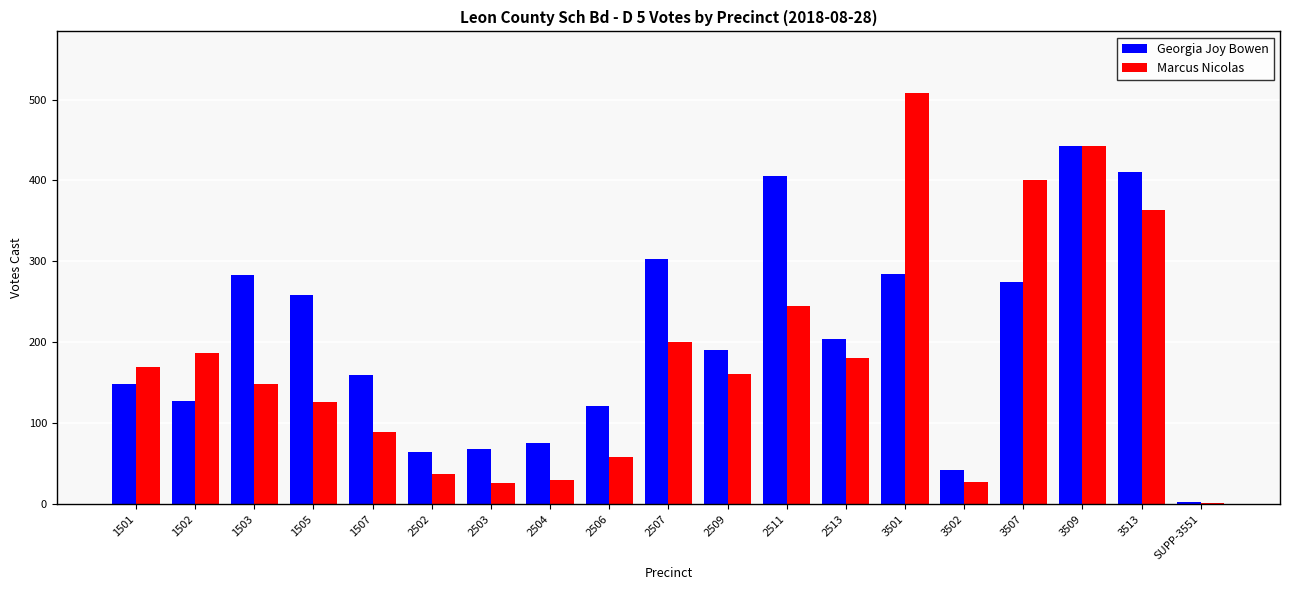

How many distinct data groups are displayed?

2